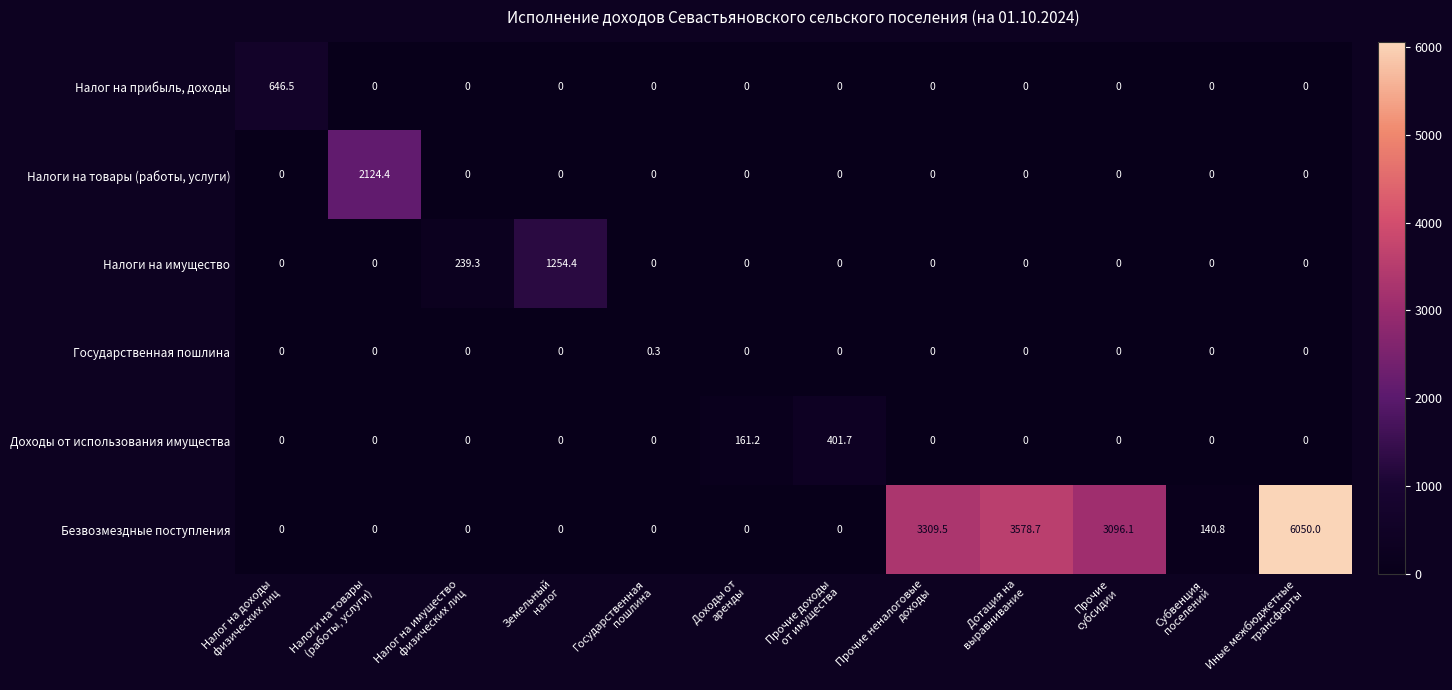

How many data points does each series have?

12